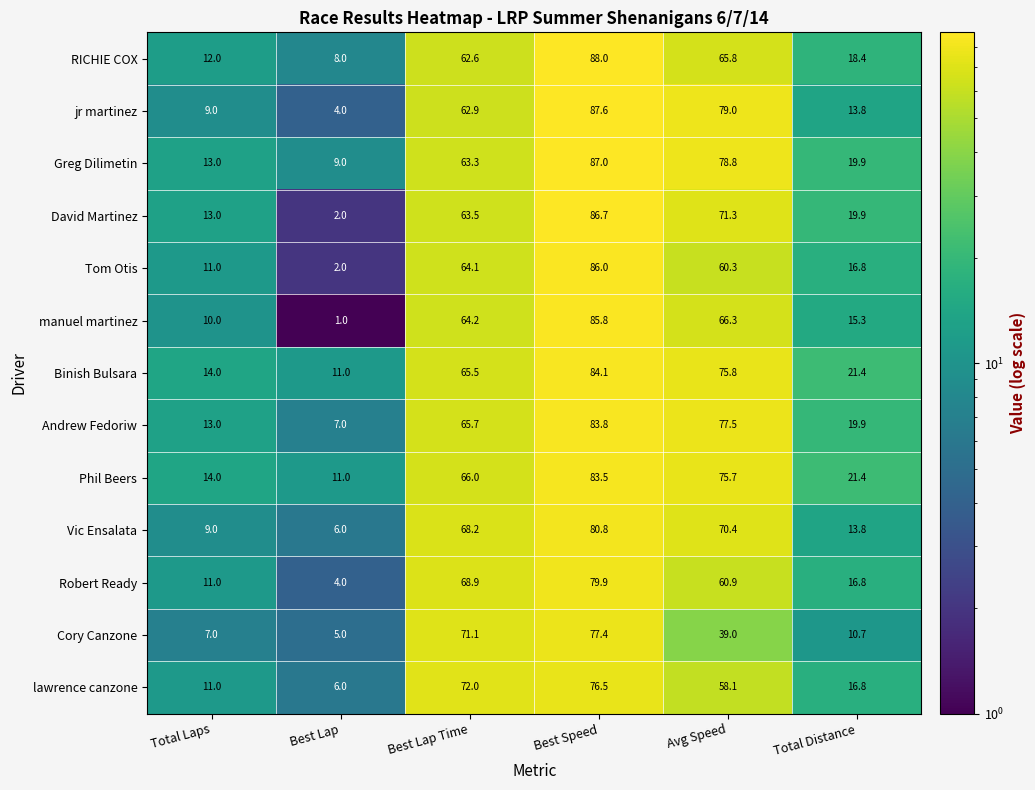

The value of Tom Otis at Best Lap Time is 64.1. True or false?

True